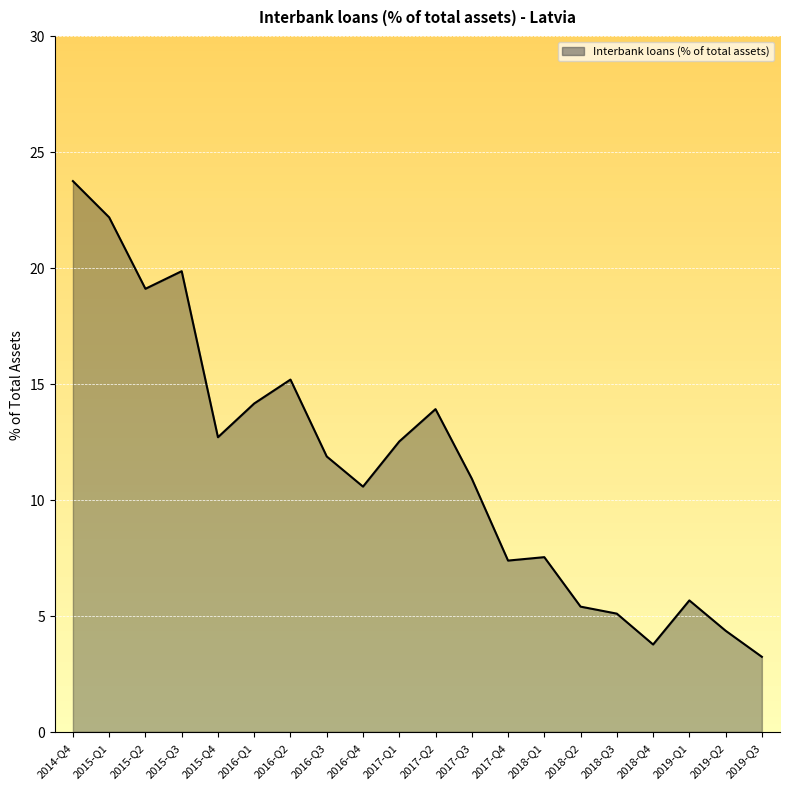

What position from the right is 2015-Q3?

17